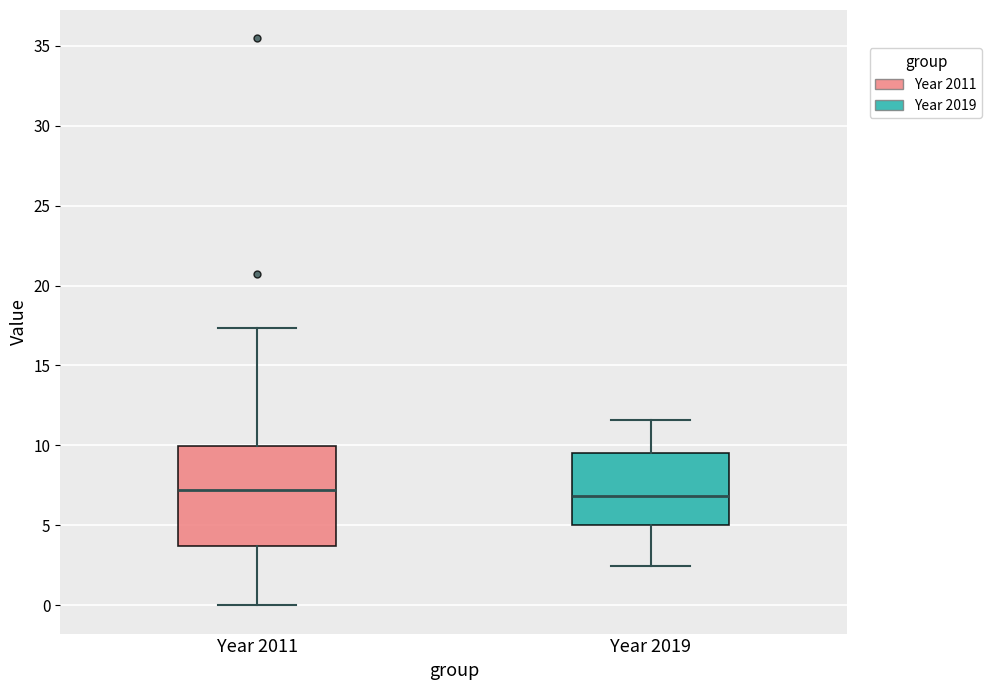

Comparing the boxes themselves (not the whiskers), which one is the tallest?

Year 2011